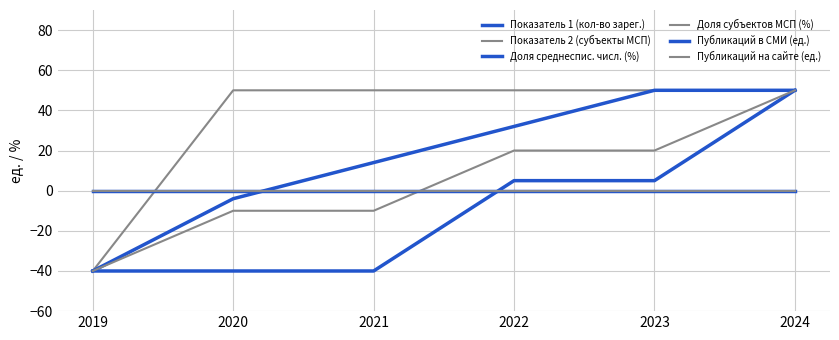

Does the chart display data point markers on the line(s)?

No